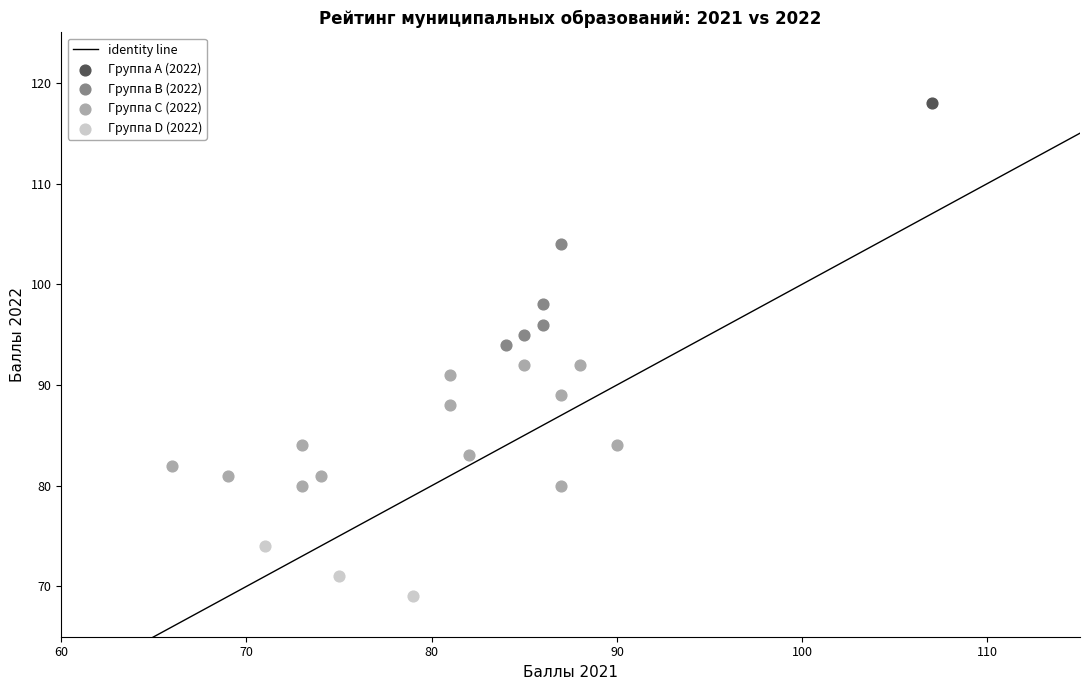

Which series reaches the minimum Y coordinate?

Группа D (2022)